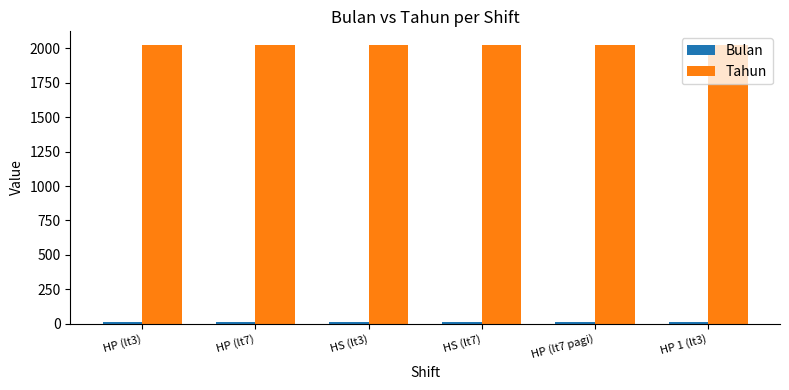

How many bars are there in each group?

2